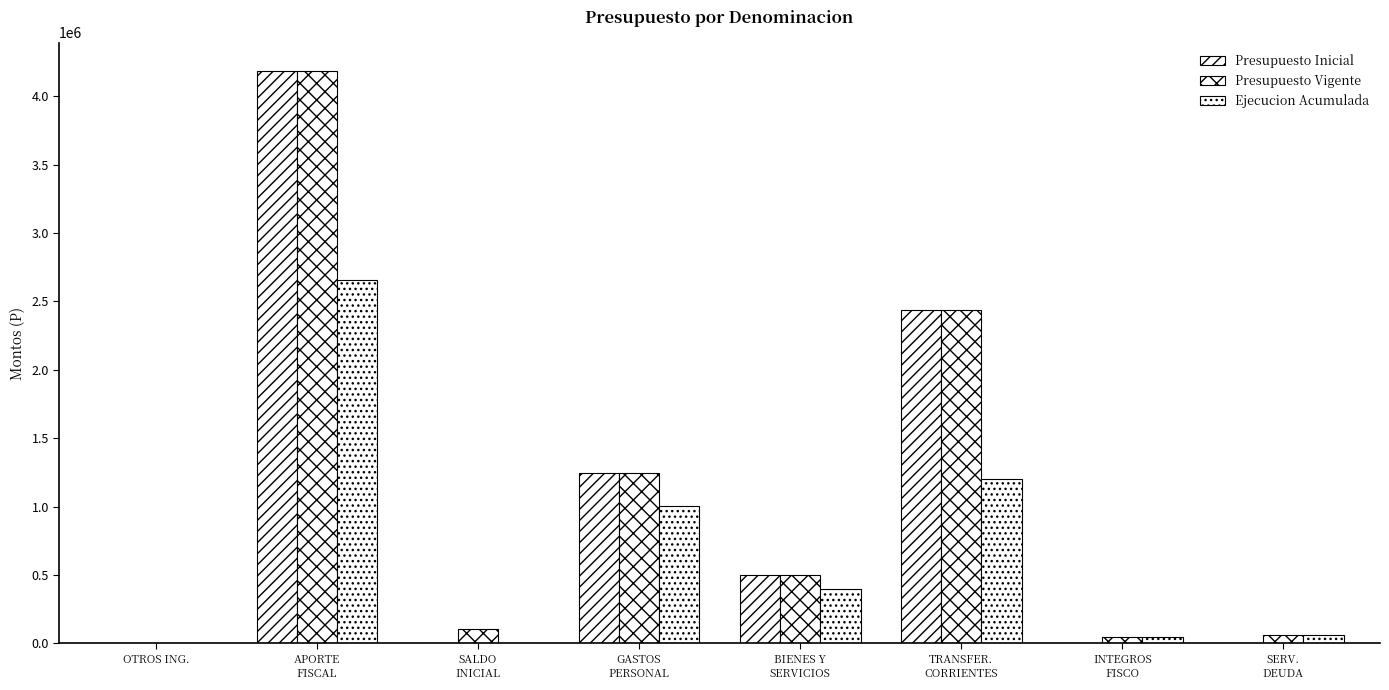

Does the chart contain stacked bars?

No